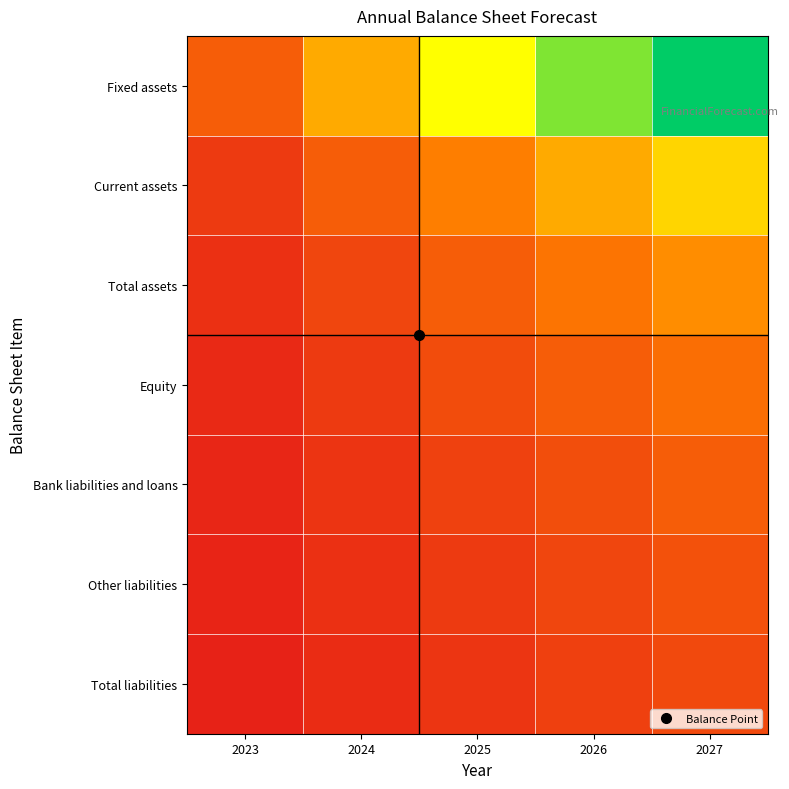

What is the smallest value displayed?

0.2